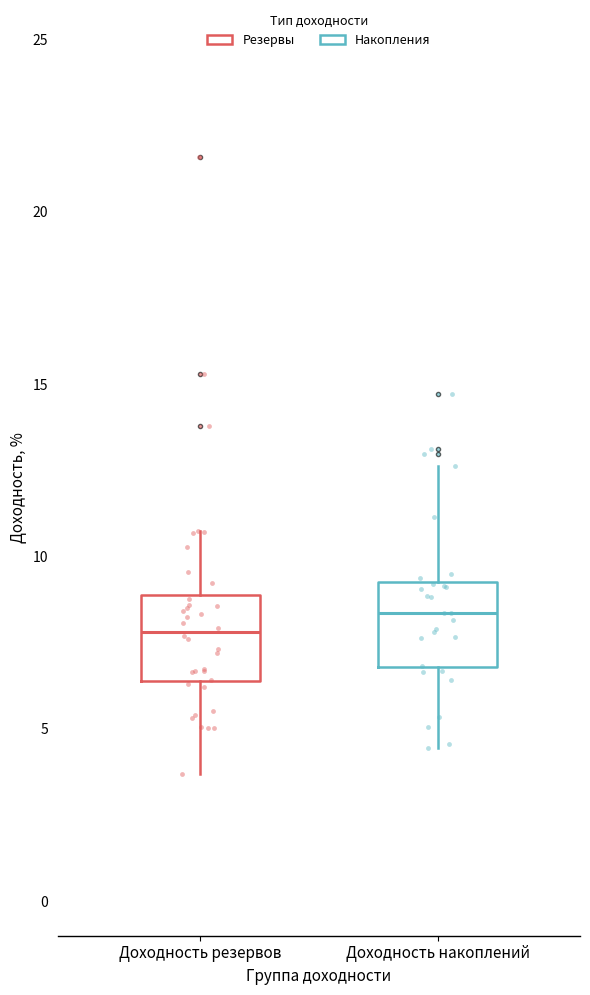

Which box has the lowest median line?

Доходность резервов